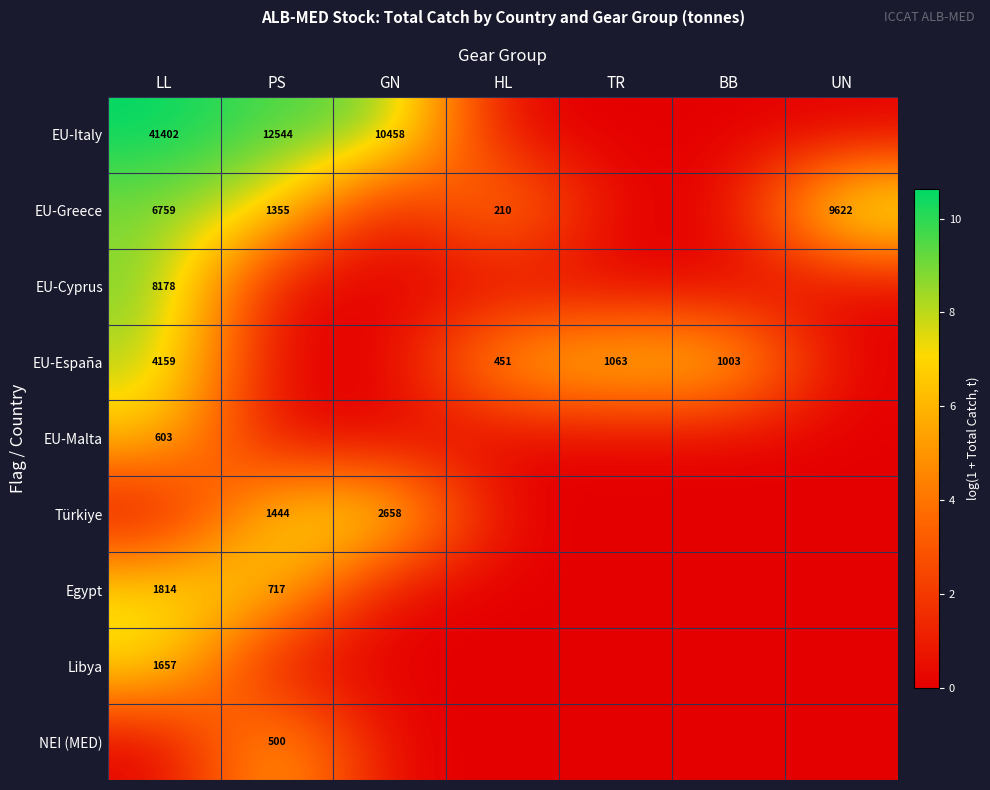

The value of EU-Cyprus at LL is 12013. True or false?

False